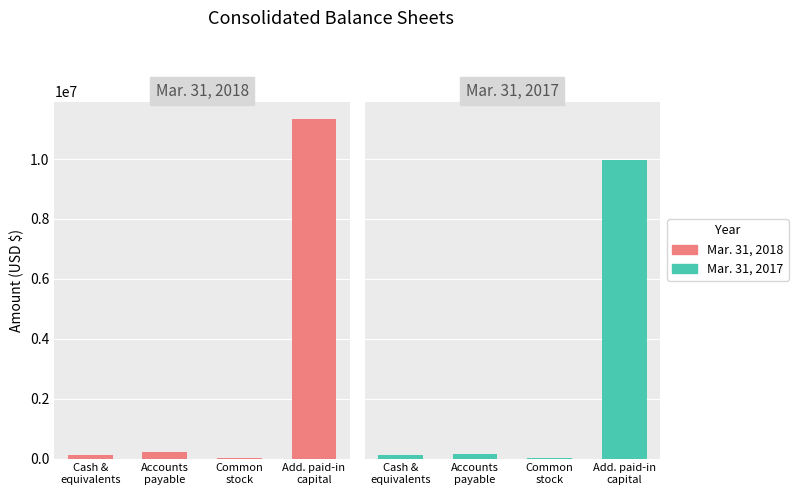

Is it true that Mar. 31, 2018 equals 101249 at Accounts
payable?

False